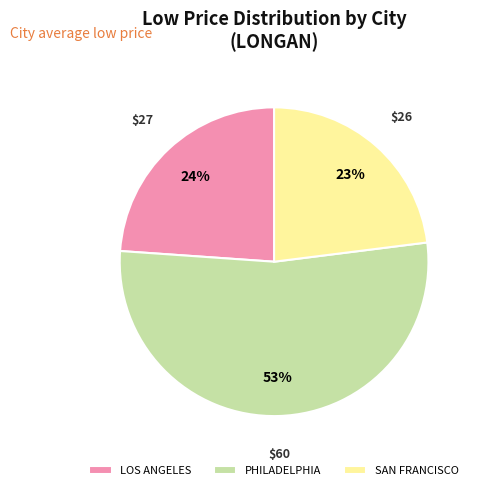

To the nearest percent, what percentage of the pie is PHILADELPHIA?

53%